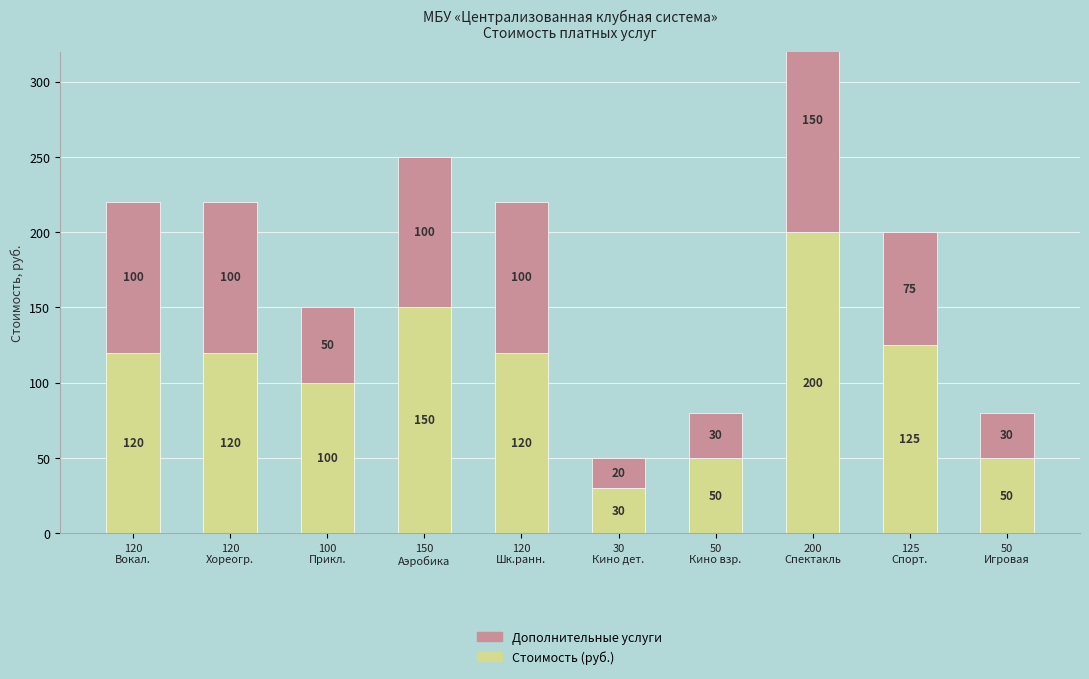

Is it true that Стоимость (руб.) equals 47 at 100
Прикл.?

False